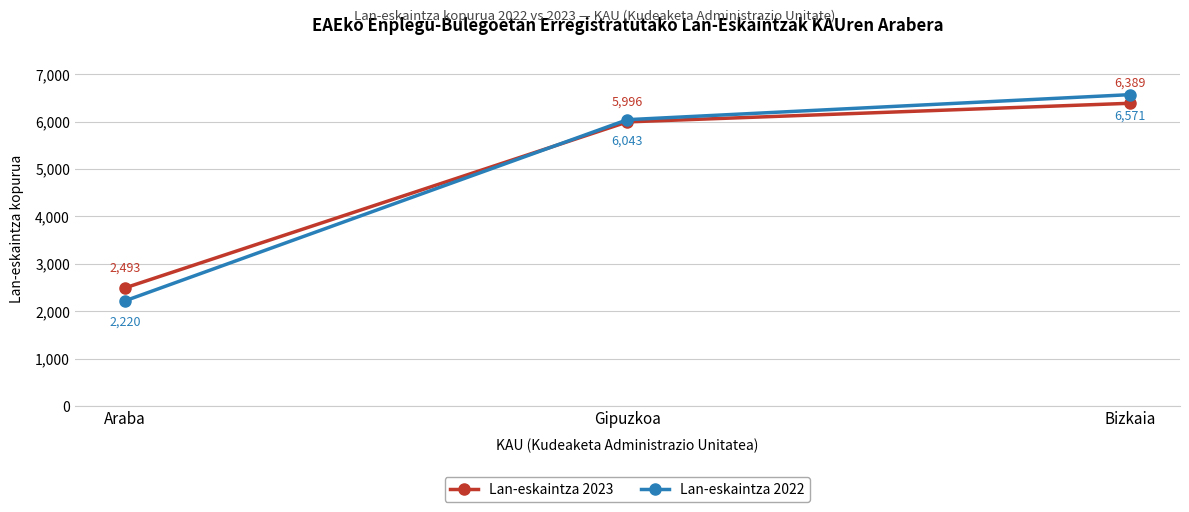

How many lines are shown in the chart?

2